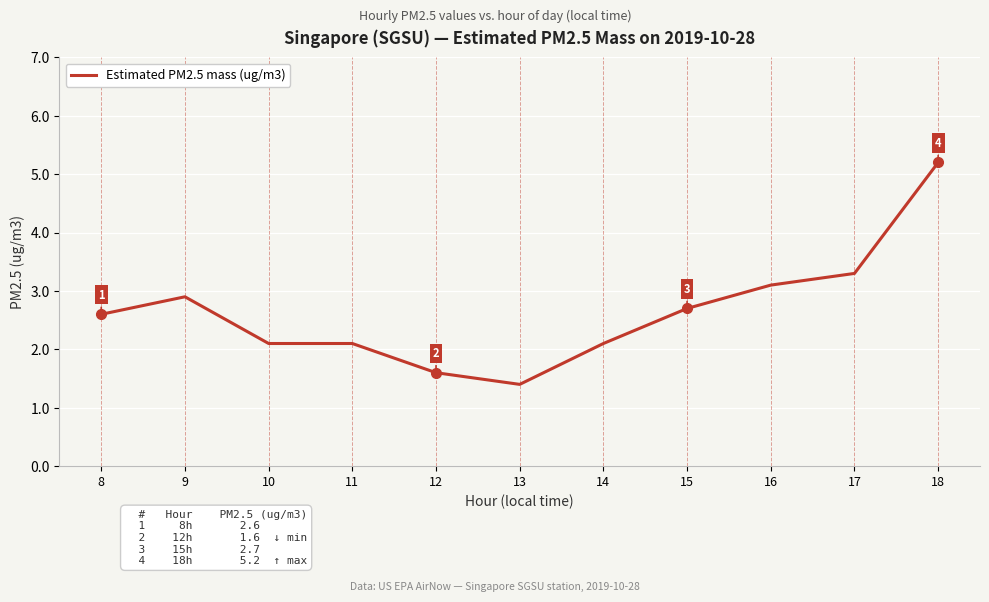

At which category does the chart reach its peak across all series?

18